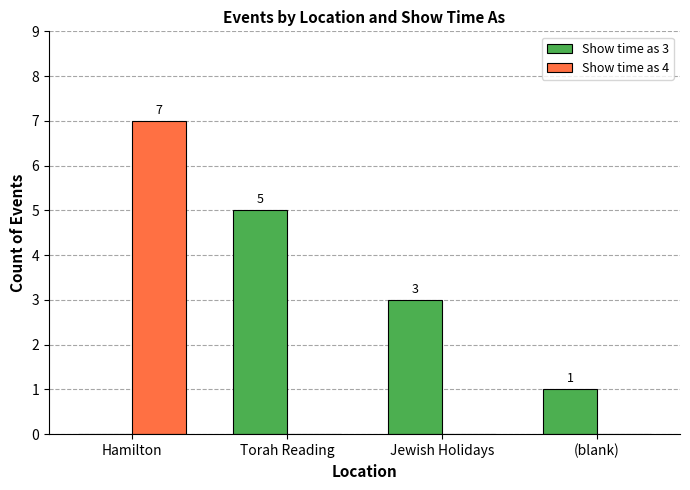

Which series has the largest total across all categories?

Show time as 3